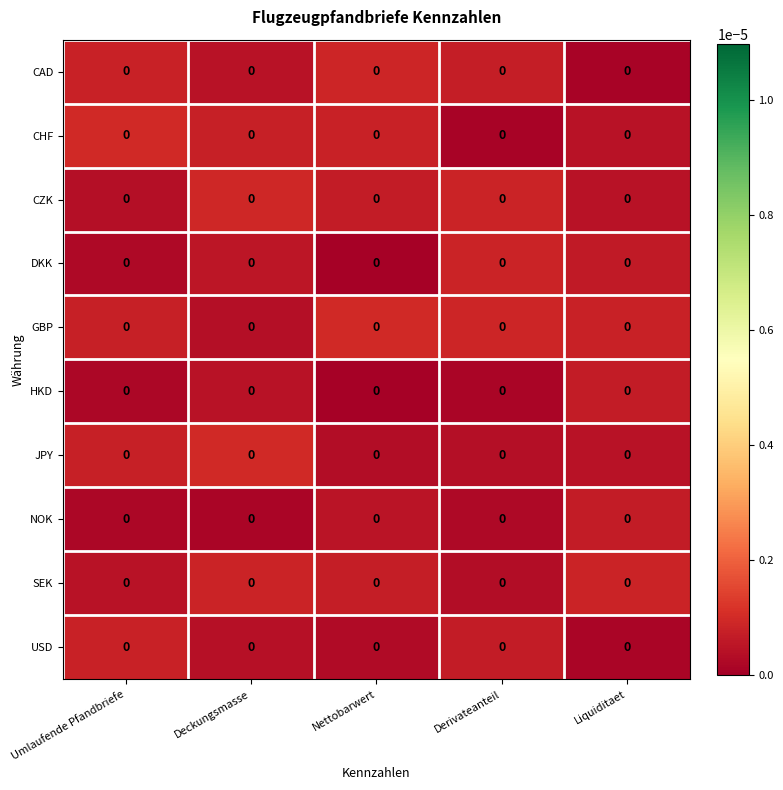

Rank the categories by SEK value from highest to lowest.

Deckungsmasse, Liquiditaet, Nettobarwert, Umlaufende Pfandbriefe, Derivateanteil